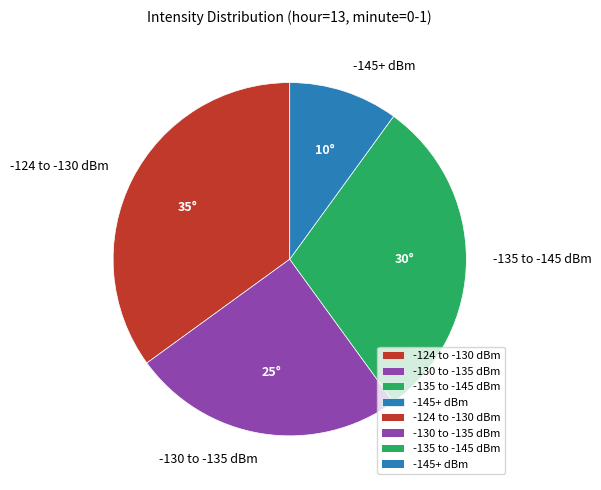

Which slice is the smallest?

-145+ dBm